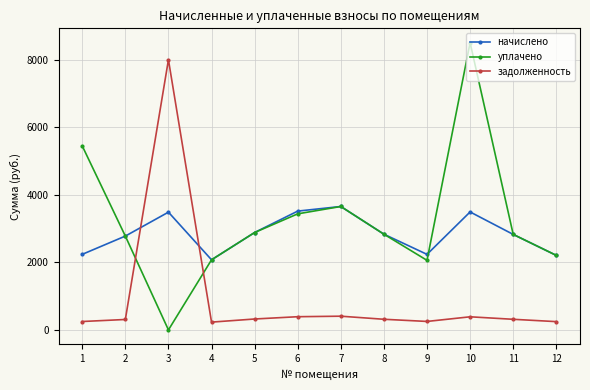

What is the difference between the highest and lowest values at 7?

3245.8